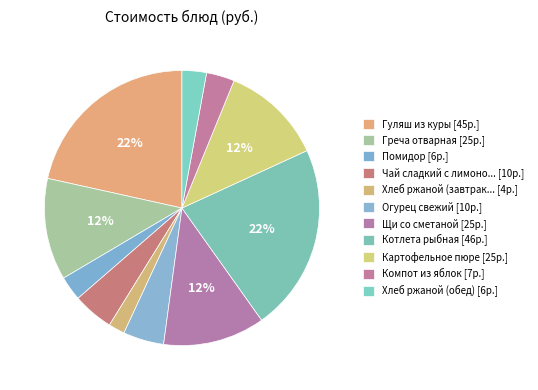

Rank the categories by value from highest to lowest.

Котлета рыбная, Гуляш из куры, Греча отварная, Щи со сметаной, Картофельное пюре, Чай сладкий с лимоном, Огурец свежий, Компот из яблок, Помидор, Хлеб ржаной (обед), Хлеб ржаной (завтрак)